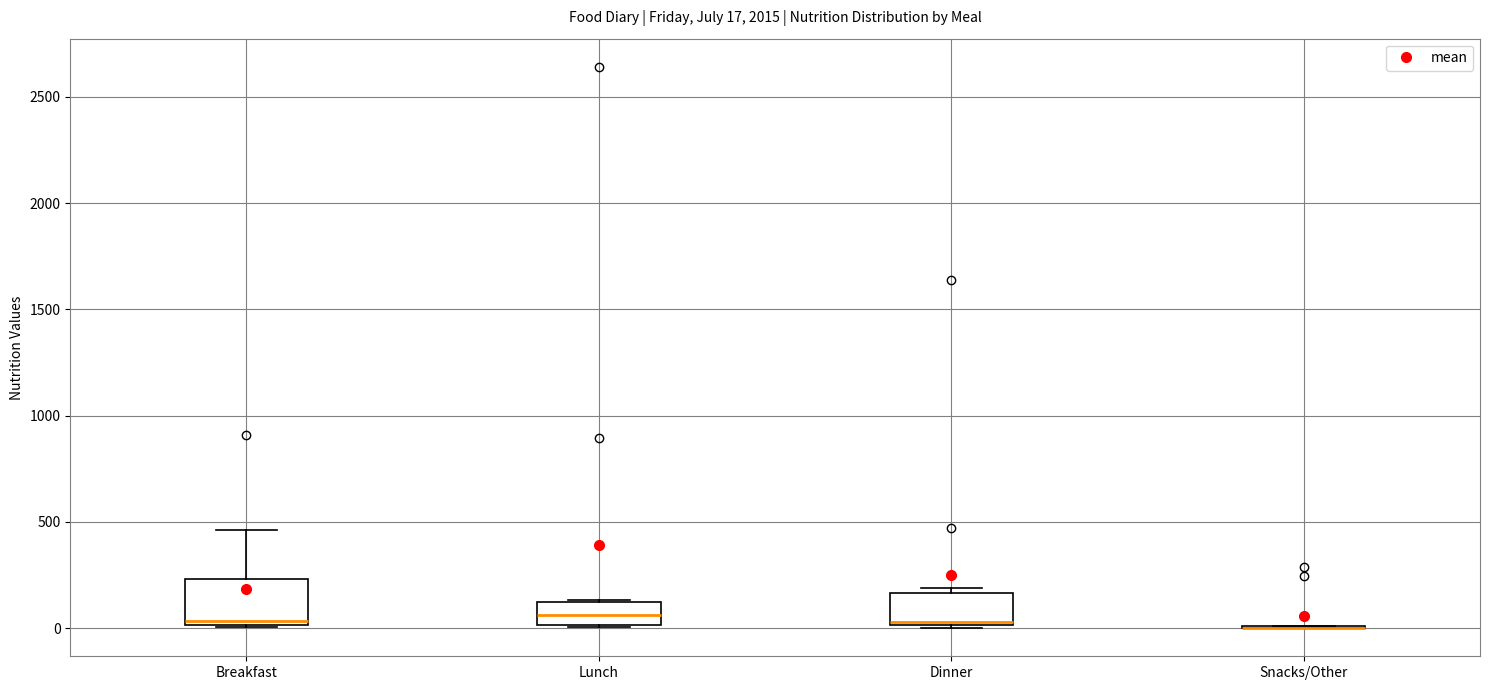

Comparing the boxes themselves (not the whiskers), which one is the tallest?

Breakfast